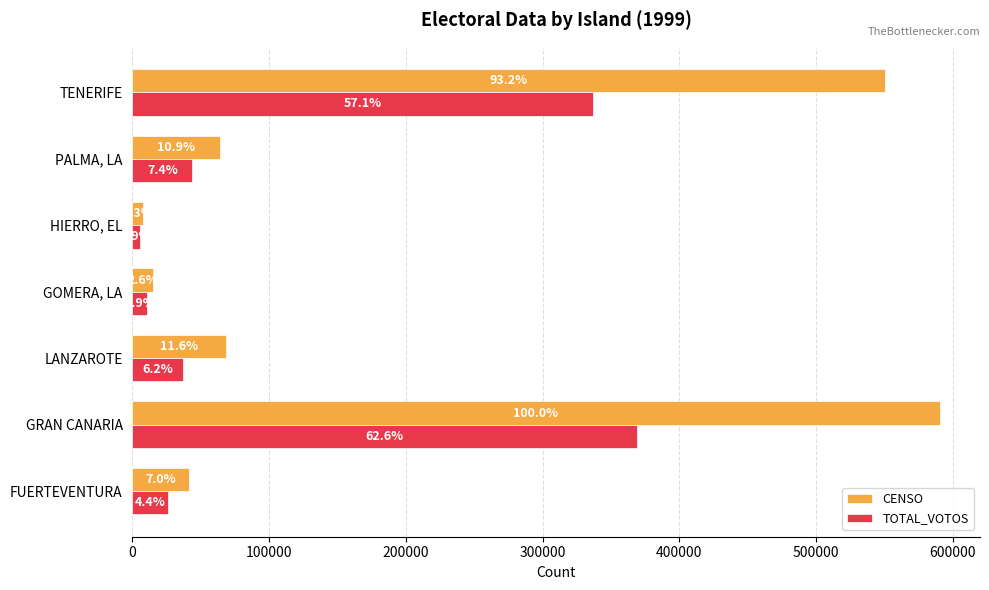

What is the greatest value displayed?

590384